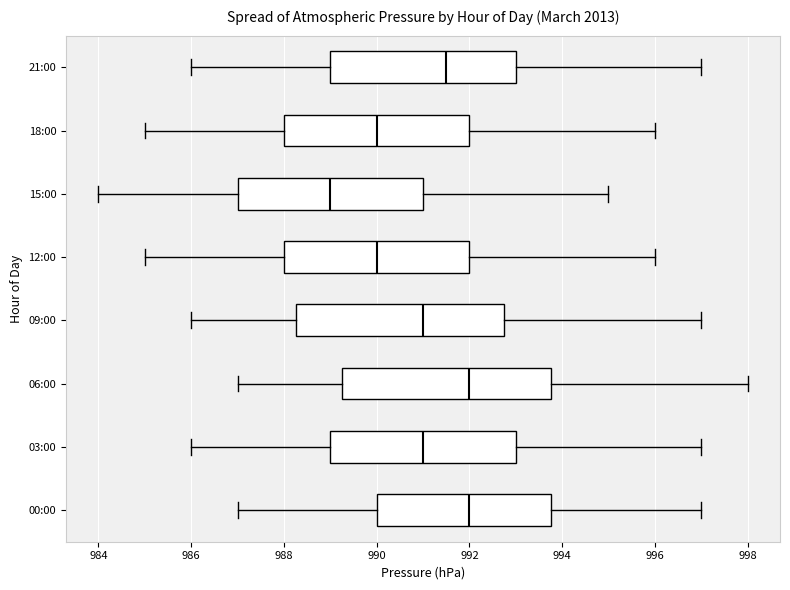

Reading bottom to top, read every box against the x-axis: the position of its median line, the range the box covers, and the ends of its whiskers. The values are not printed on the chart, so give them approximately, as read against the axis.

00:00: median 992.0, box 990.0 to 993.8, whiskers 987.0 to 997.0
03:00: median 991.0, box 989.0 to 993.0, whiskers 986.0 to 997.0
06:00: median 992.0, box 989.2 to 993.8, whiskers 987.0 to 998.0
09:00: median 991.0, box 988.2 to 992.8, whiskers 986.0 to 997.0
12:00: median 990.0, box 988.0 to 992.0, whiskers 985.0 to 996.0
15:00: median 989.0, box 987.0 to 991.0, whiskers 984.0 to 995.0
18:00: median 990.0, box 988.0 to 992.0, whiskers 985.0 to 996.0
21:00: median 991.6, box 989.0 to 993.0, whiskers 986.0 to 997.0